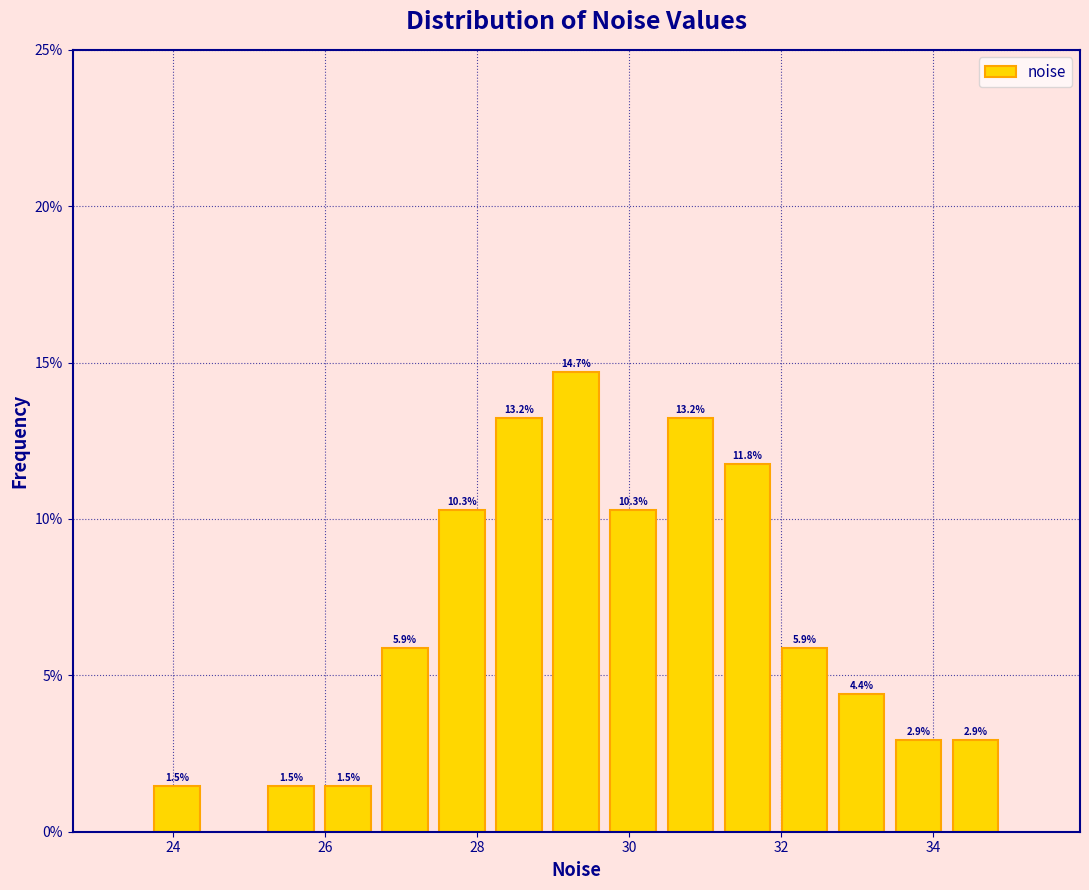

Read against the x-axis, roughly where is the centre of the tallest bar?

29.4